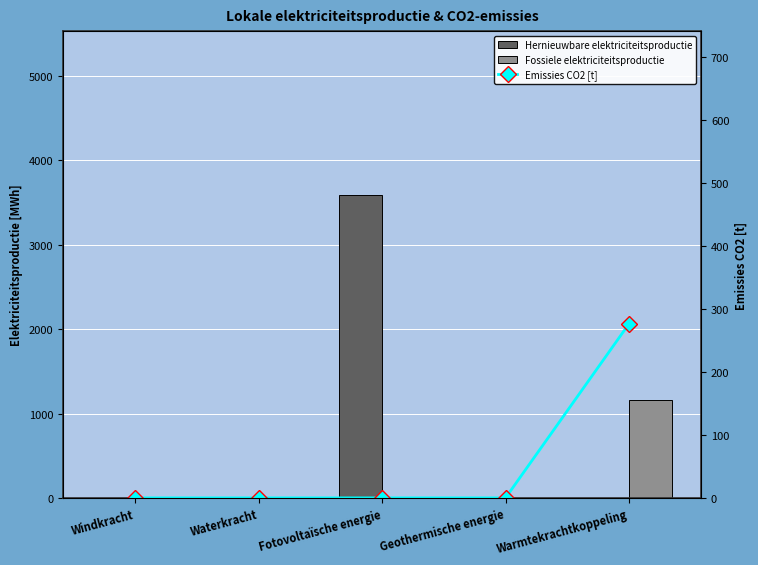

What is the average value of the Hernieuwbare elektriciteitsproductie series?

719.1